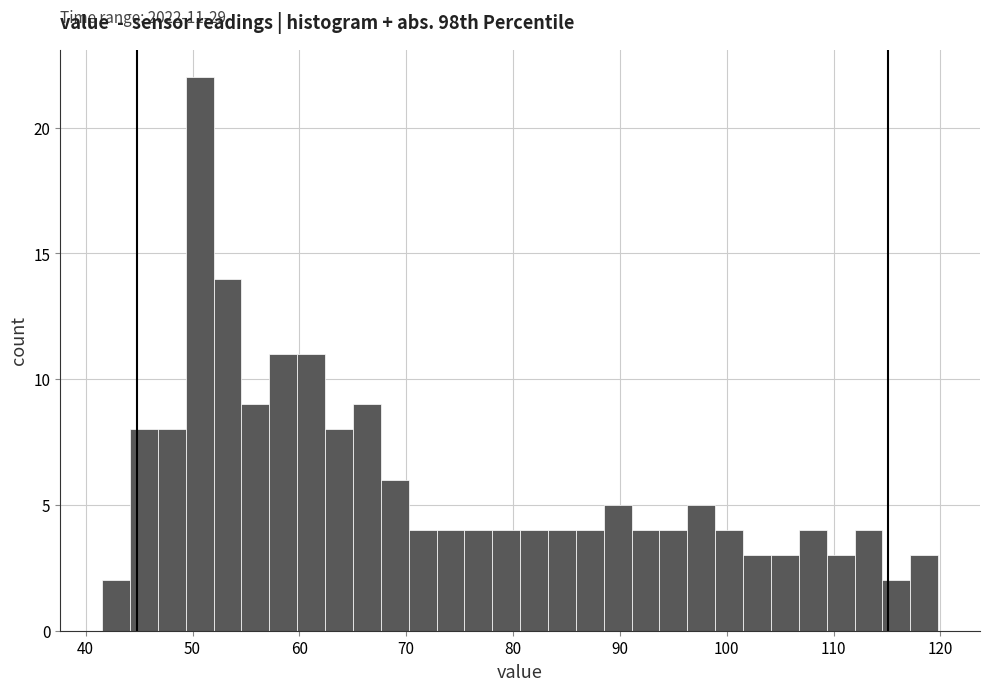

Around what value on the x-axis is the tallest bar? Give the approximate position of its centre, as read against the axis.

51